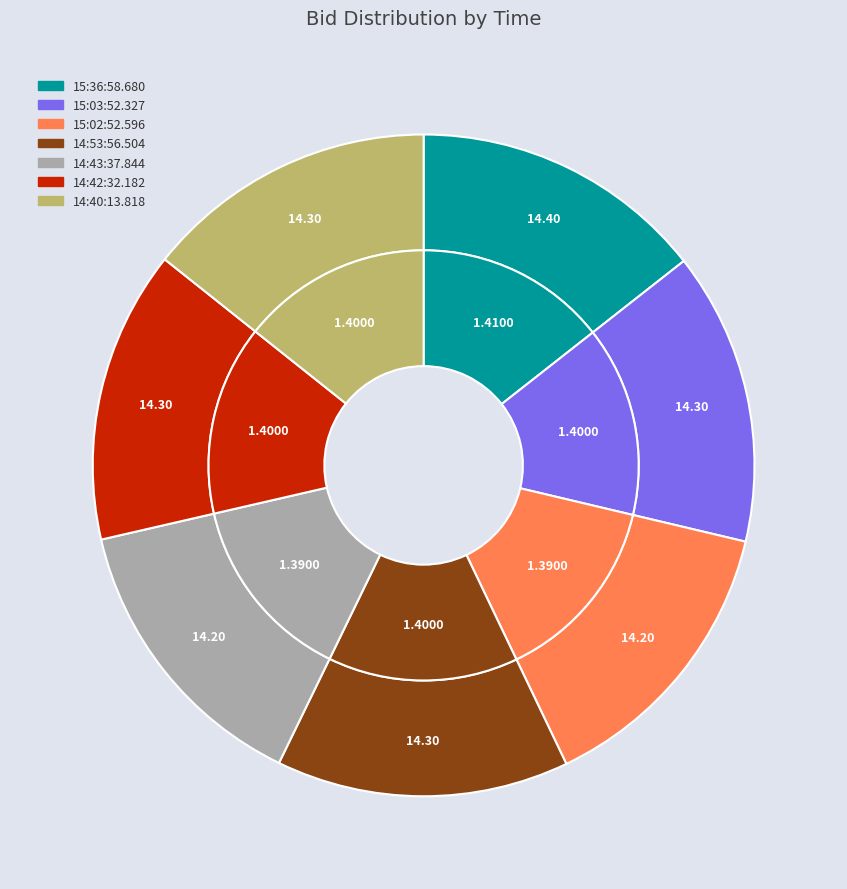

Is it true that 15:03:52.327 is 14% of the pie?

True